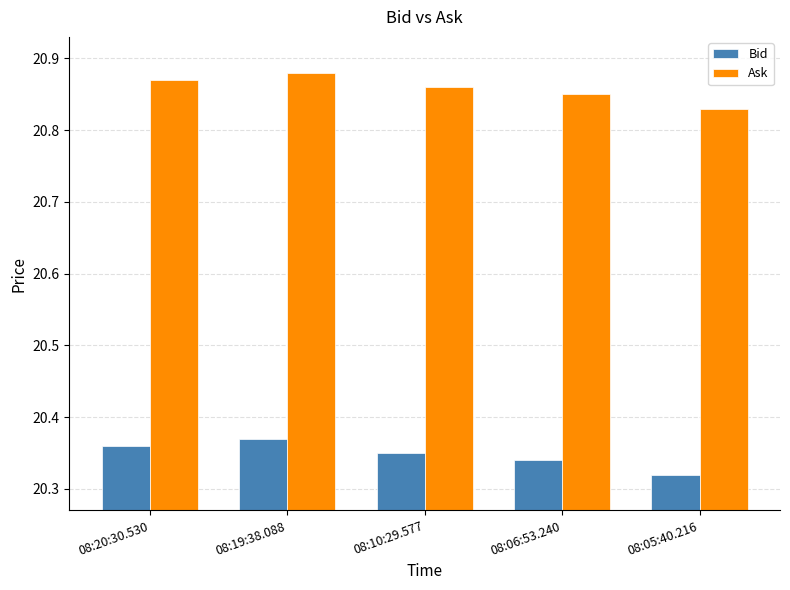

Rank the series at 08:20:30.530 from lowest to highest value.

Bid, Ask